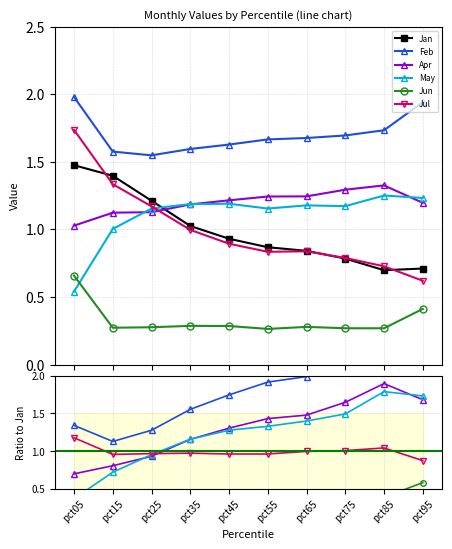

True or false: Jun and Jan intersect in this chart.

False